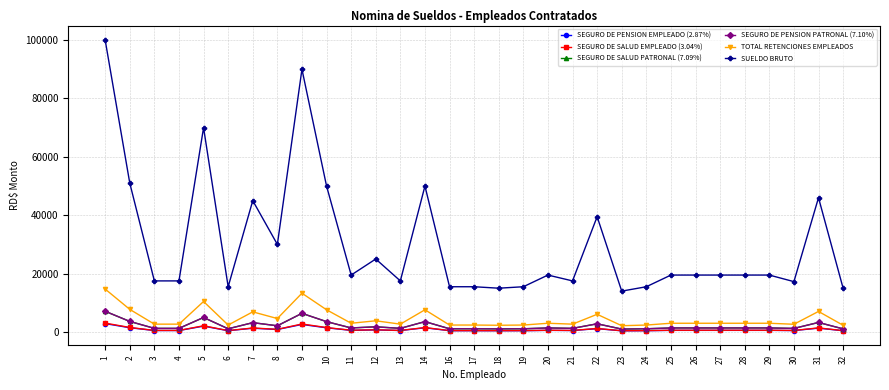

Which series changed the most between 2 and 22?

SUELDO BRUTO